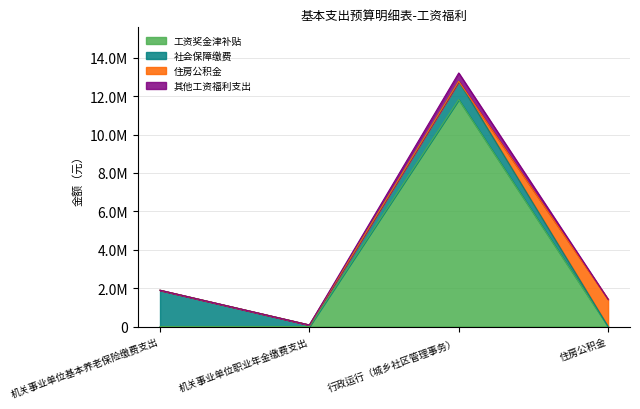

Is it true that 其他工资福利支出 equals 23067305.1 at 行政运行（城乡社区管理事务）?

False